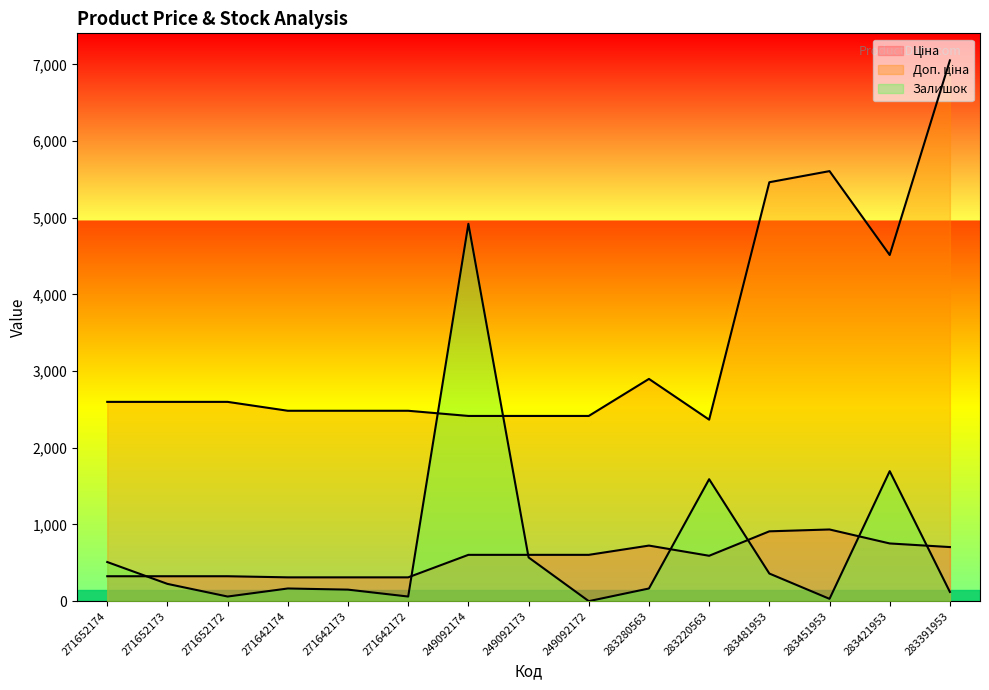

Reading right to left, transcribe all the data shown in this chart.

Ціна: 705.1	752.2	934.5	910.4	591.6	724.5	603.7	603.7	603.7	310.3	310.3	310.3	324.8	324.8	324.8
Доп. ціна: 7051.3	4513.3	5607.2	5462.3	2366.5	2897.8	2414.8	2414.8	2414.8	2482.4	2482.4	2482.4	2598.3	2598.3	2598.3
Залишок: 120.0	1695.0	30.0	360.0	1590.0	165.0	0.0	570.0	4920.0	60.0	150.0	165.0	60.0	225.0	510.0